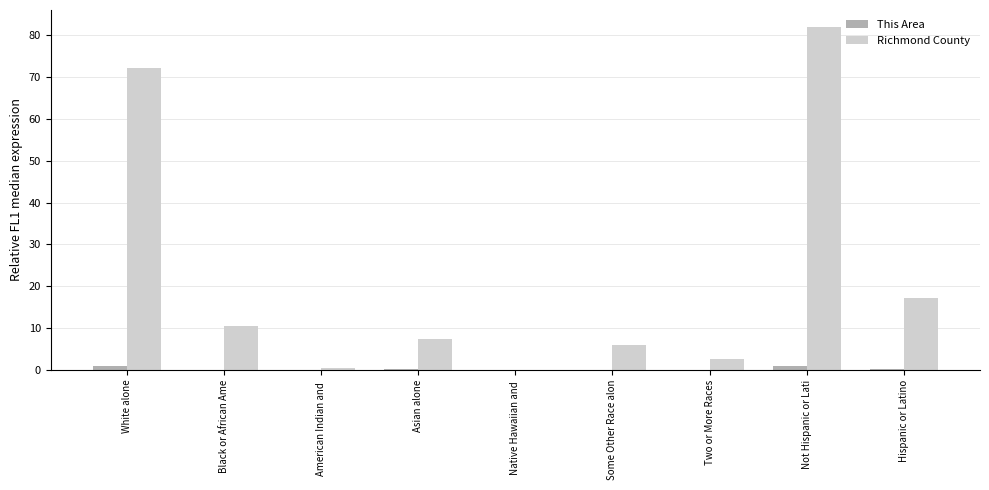

Where is Richmond County nearest to the value 41?

Hispanic or Latino